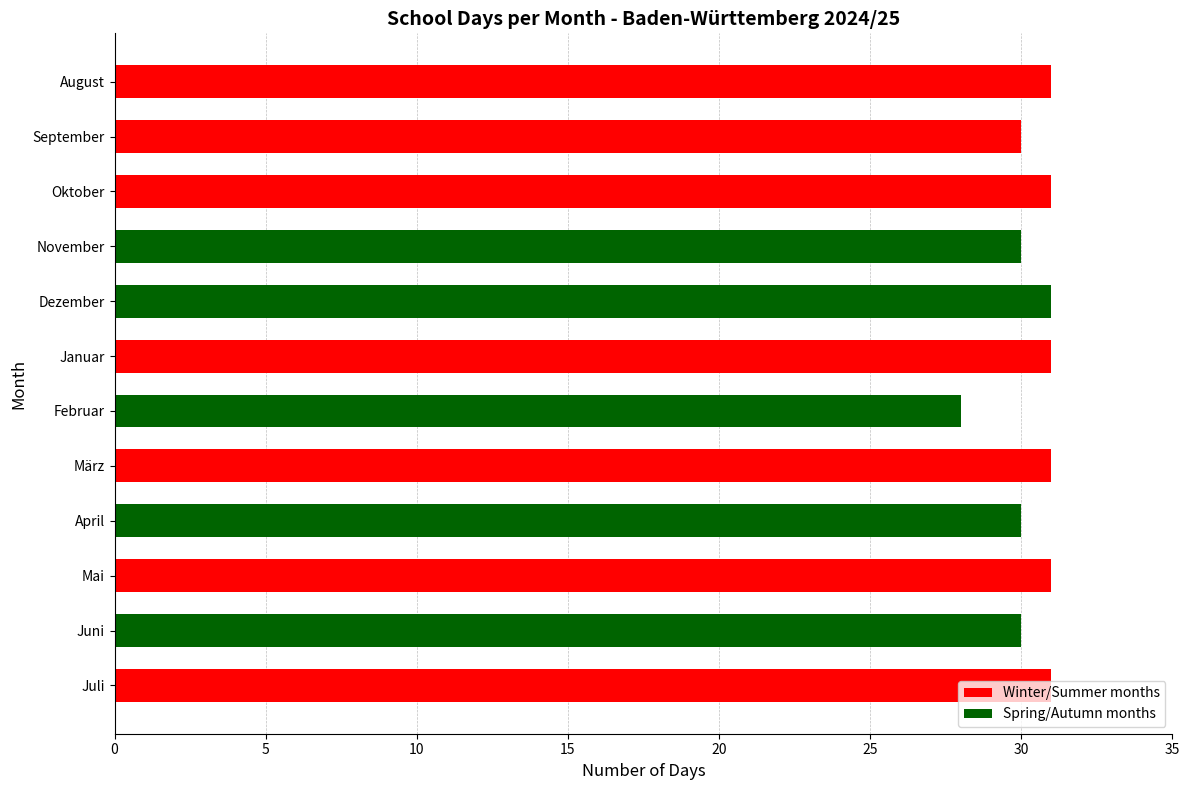

What is the difference between the maximum and minimum values?

3